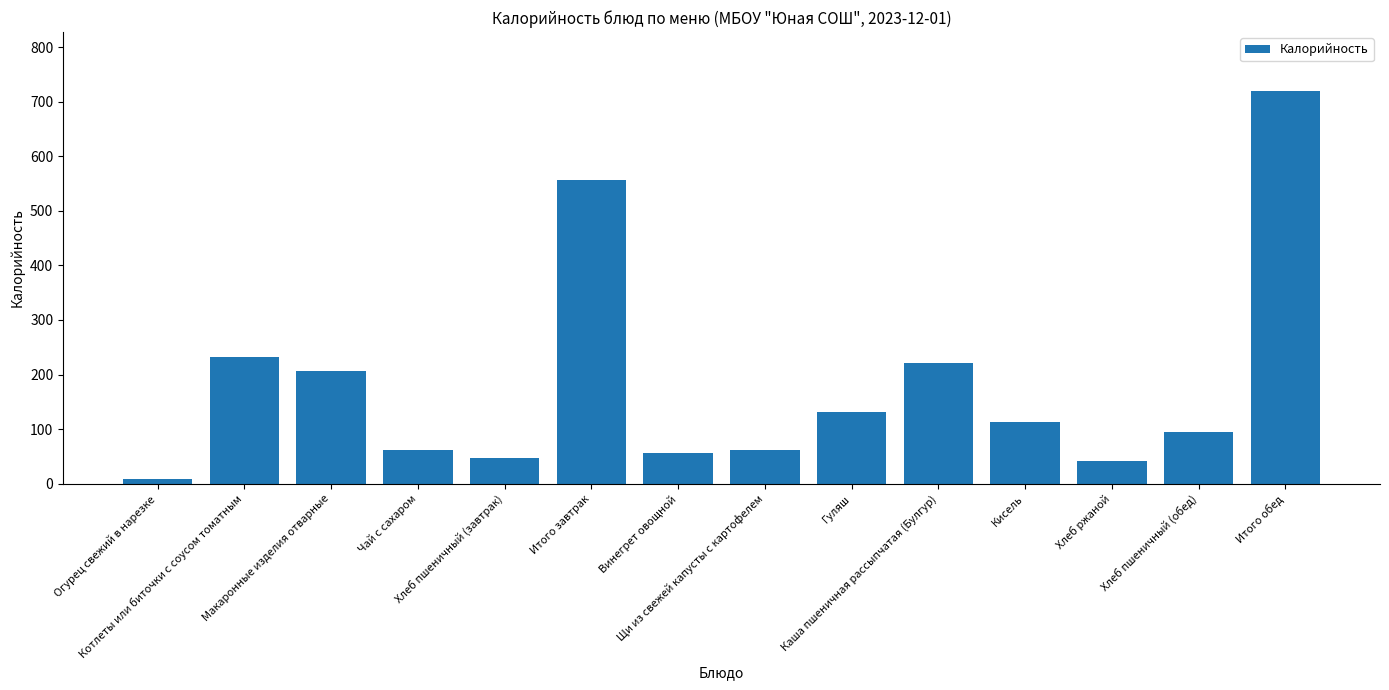

The chart shows a value of 163.9 at Итого обед. True or false?

False